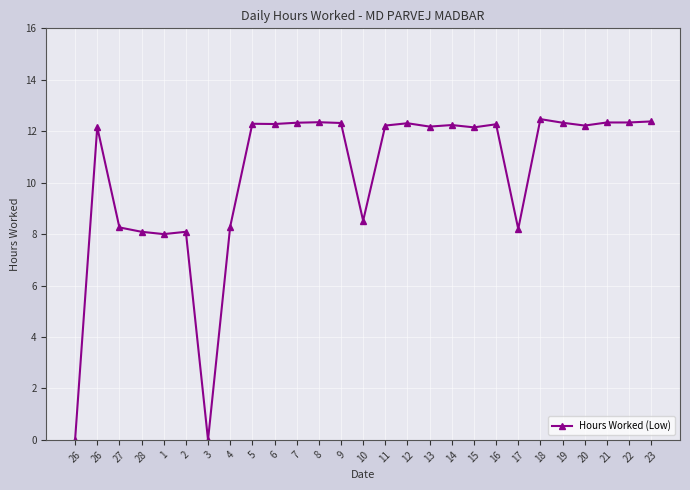

Is it true that the value at 7 is 6.7?

False